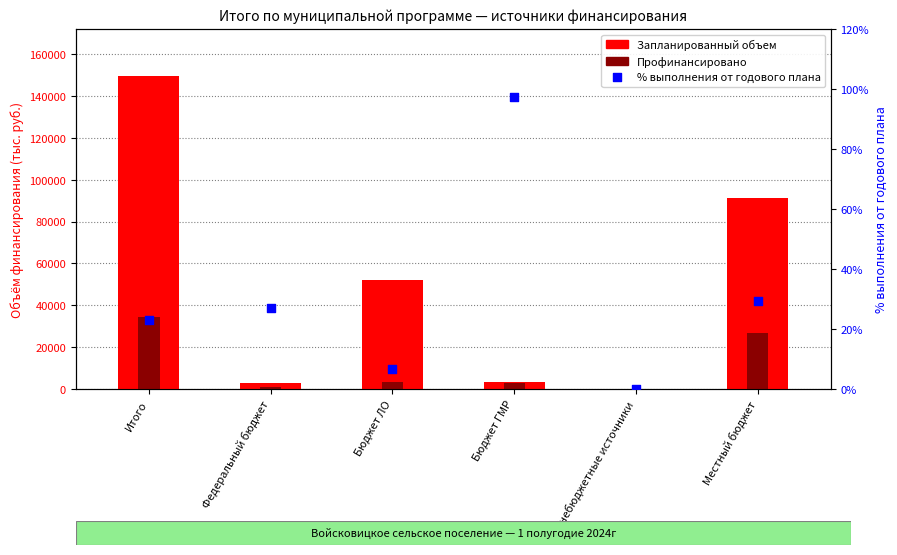

At how many categories does at least one series exceed 123401?

1